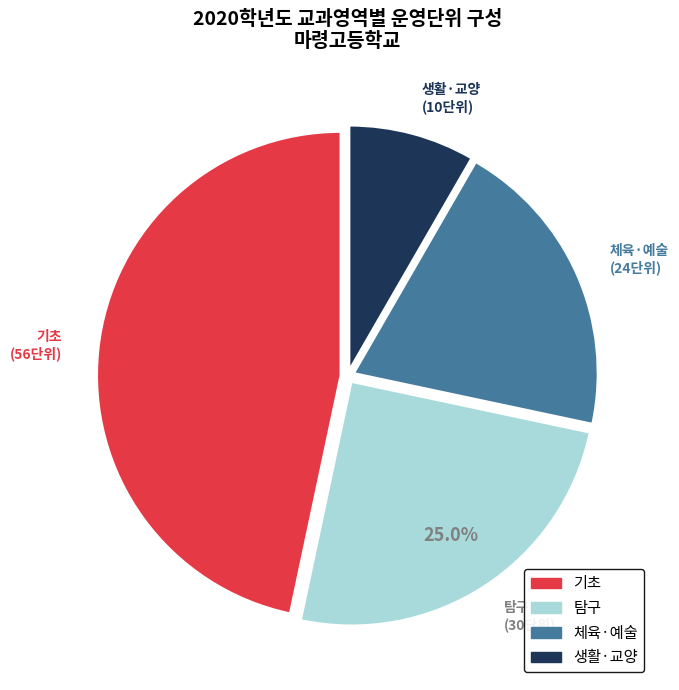

What percentage is the 체육·예술 slice, to the nearest percent?

20%